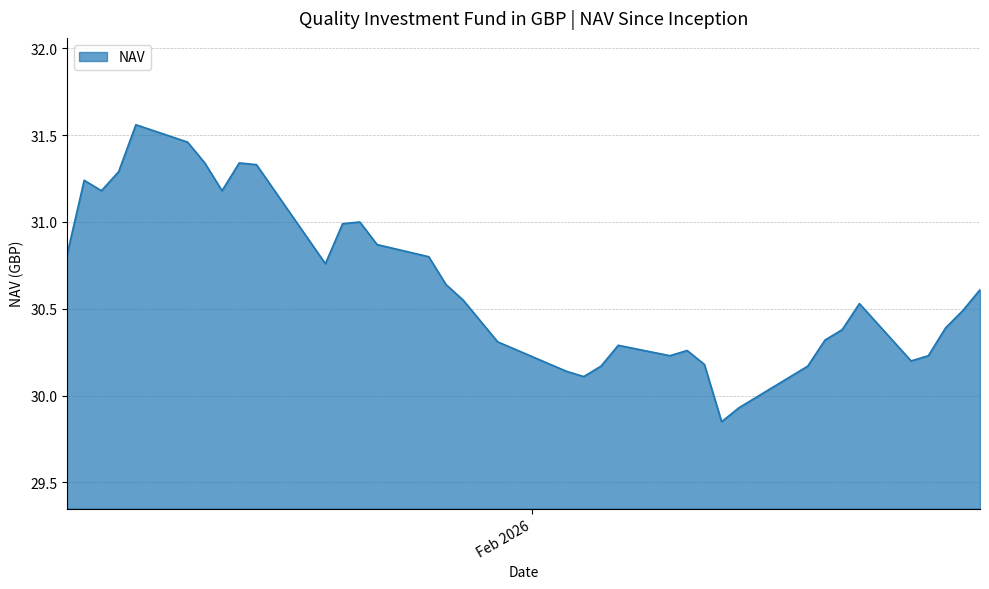

Does the chart display data point markers on the line(s)?

No